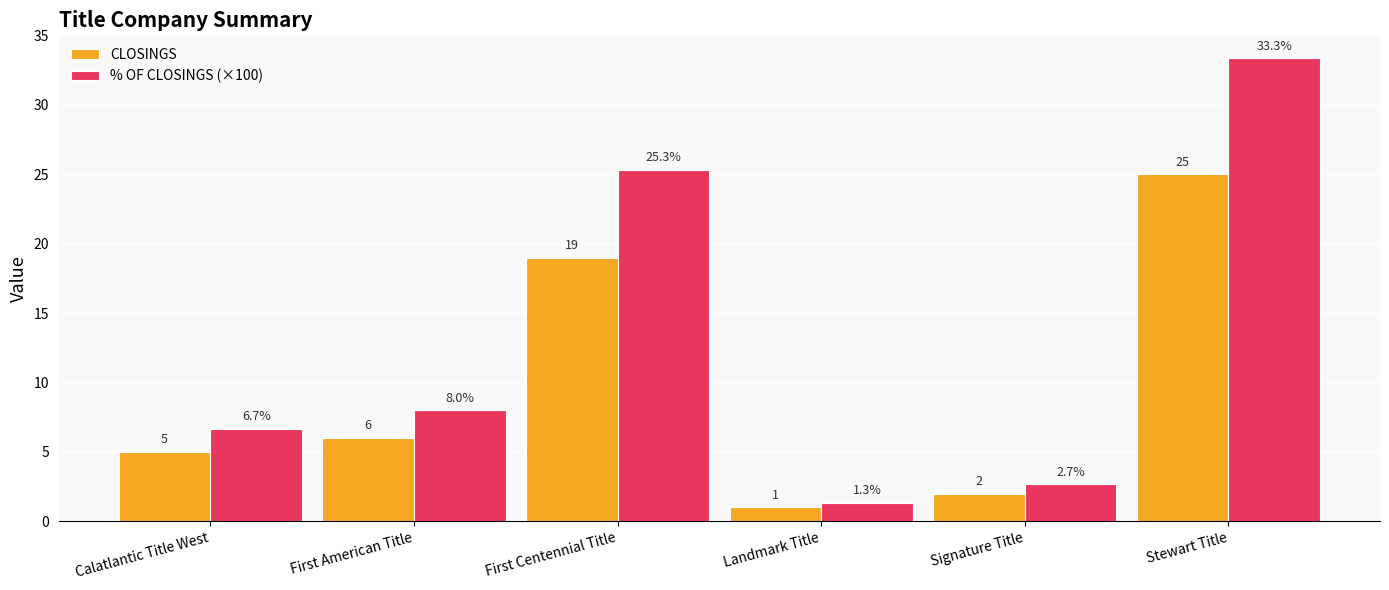

Are the bars horizontal?

No